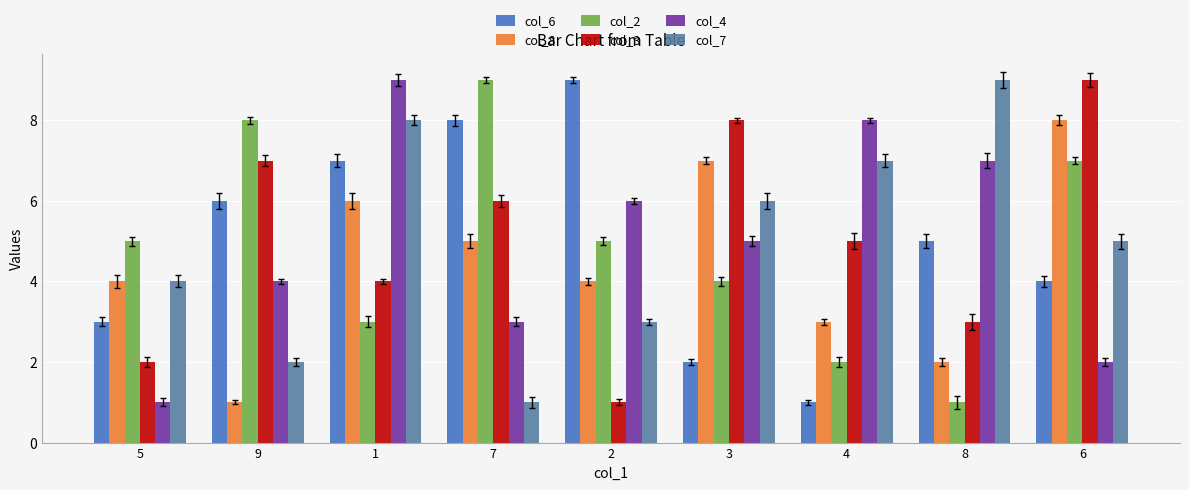

What is the spread (max minus min) of values at 9?

7